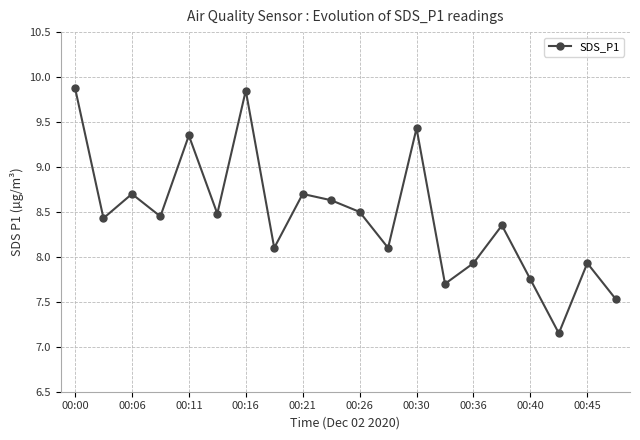

What is the value of the 19th point from the left?

7.9